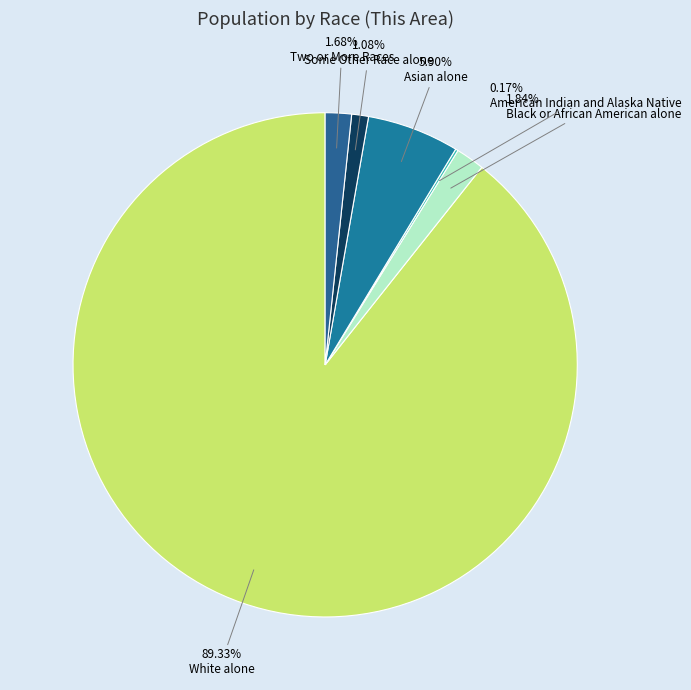

Is it true that White alone is 96% of the pie?

False